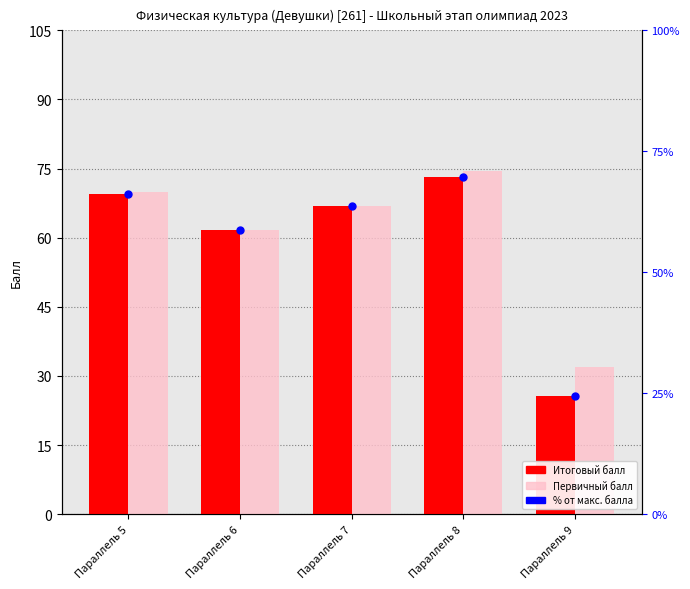

Which series has the widest spread of Y values?

Итоговый балл